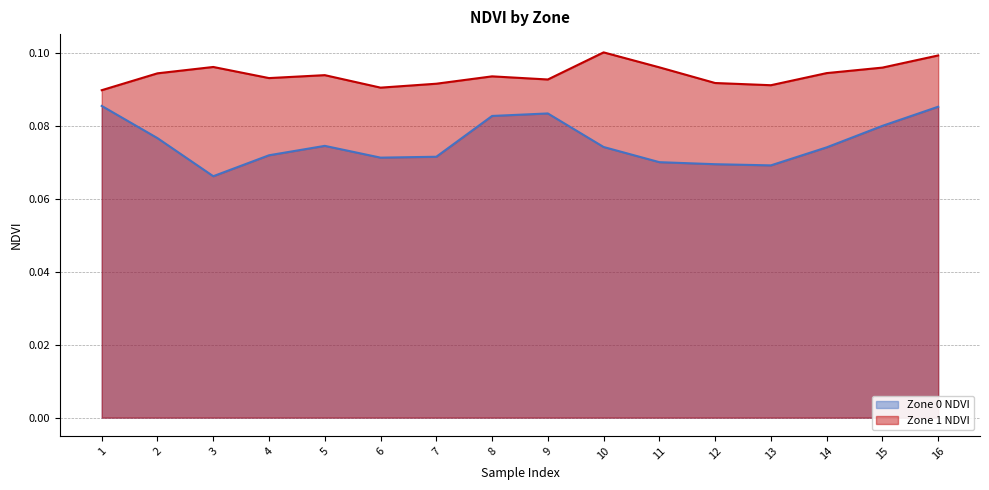

How many lines are shown in the chart?

2